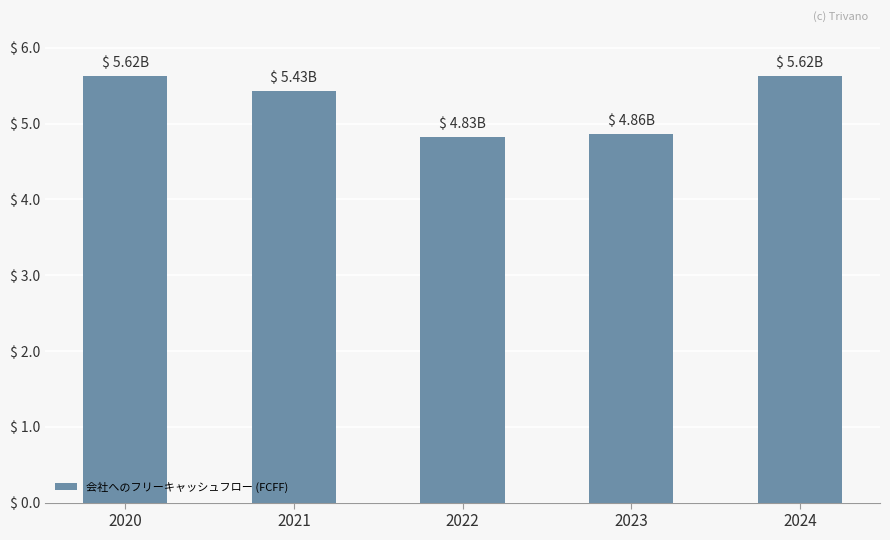

What is the value of the 2nd bar from the left?

5433